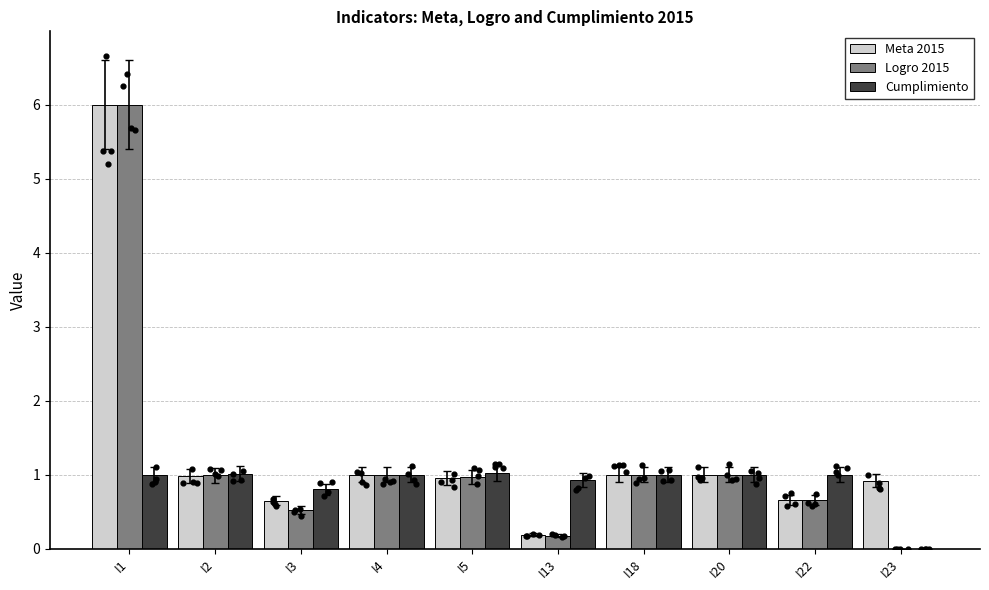

What is the total value across all series at I23?

0.9